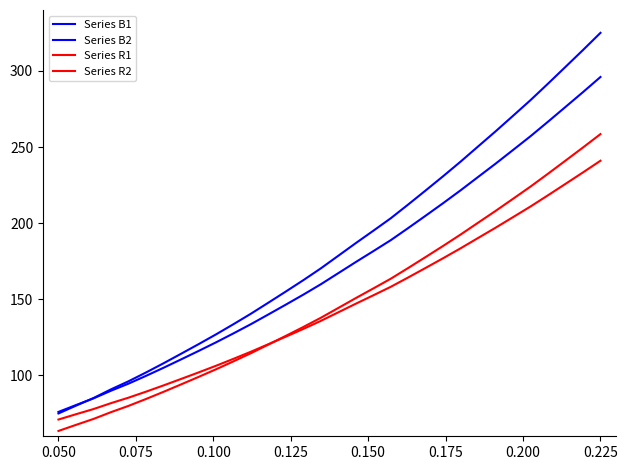

True or false: Series R2 and Series B2 cross at least once.

False